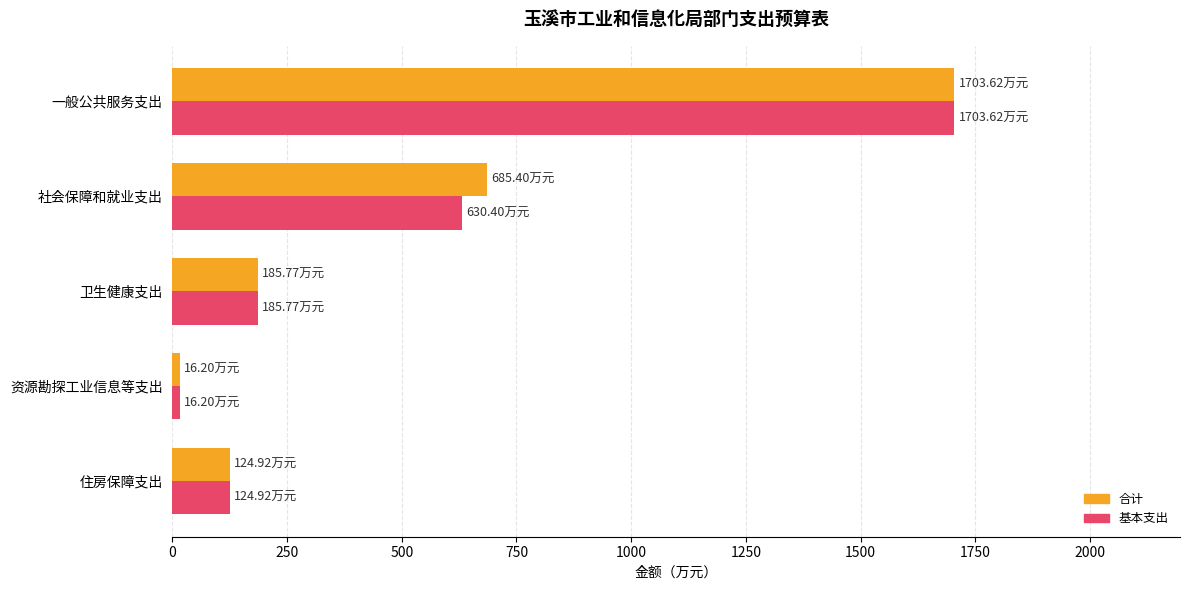

At which category does the chart reach its peak across all series?

一般公共服务支出